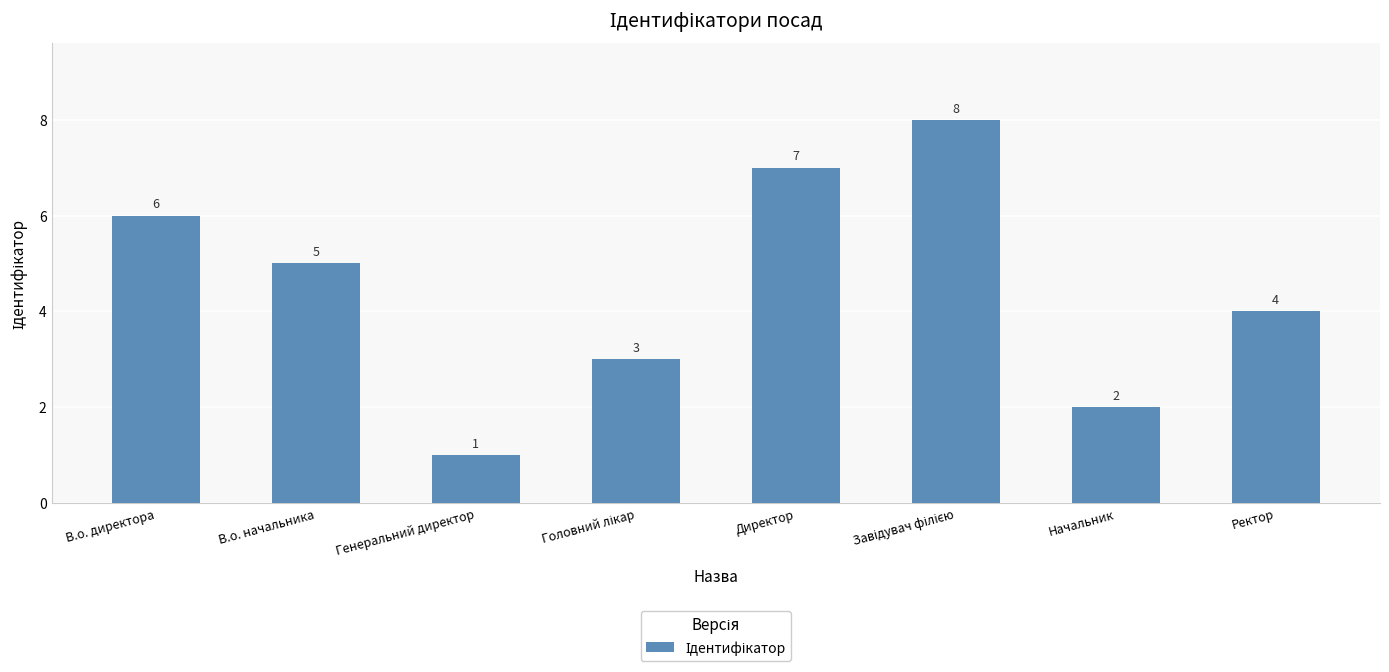

How many data points are less than 5?

4